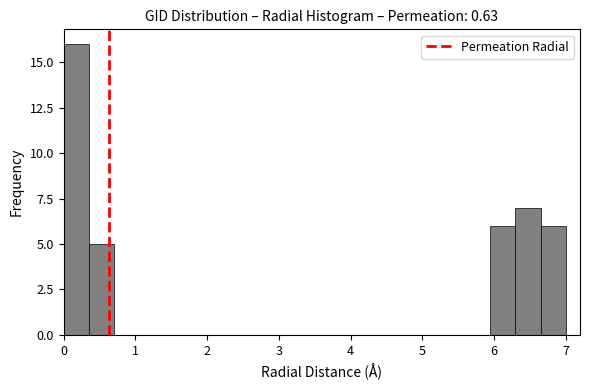

Around what value on the x-axis is the tallest bar? Give the approximate position of its centre, as read against the axis.

0.2